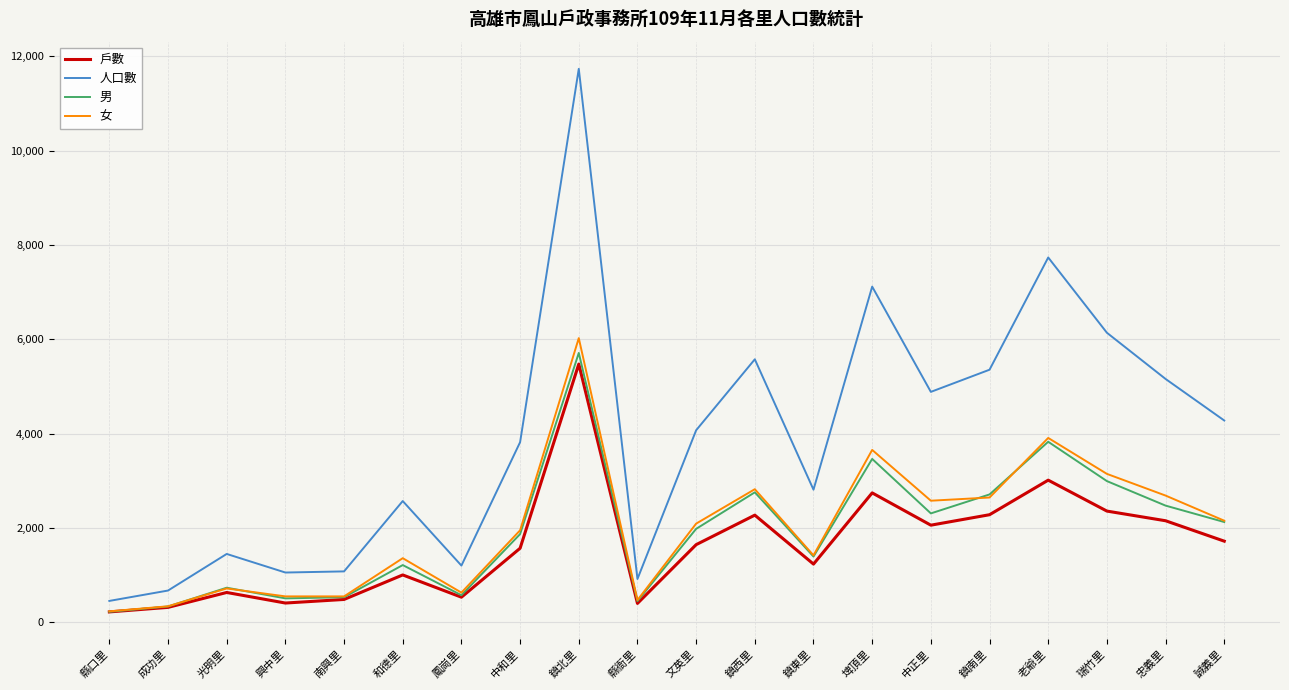

True or false: 男 and 人口數 intersect in this chart.

False